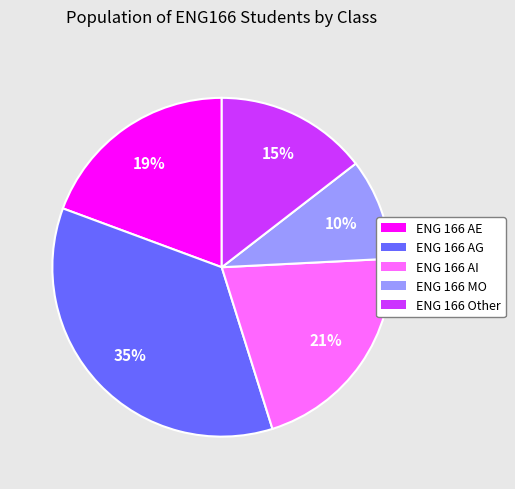

True or false: ENG 166 AI accounts for 29% of the total.

False